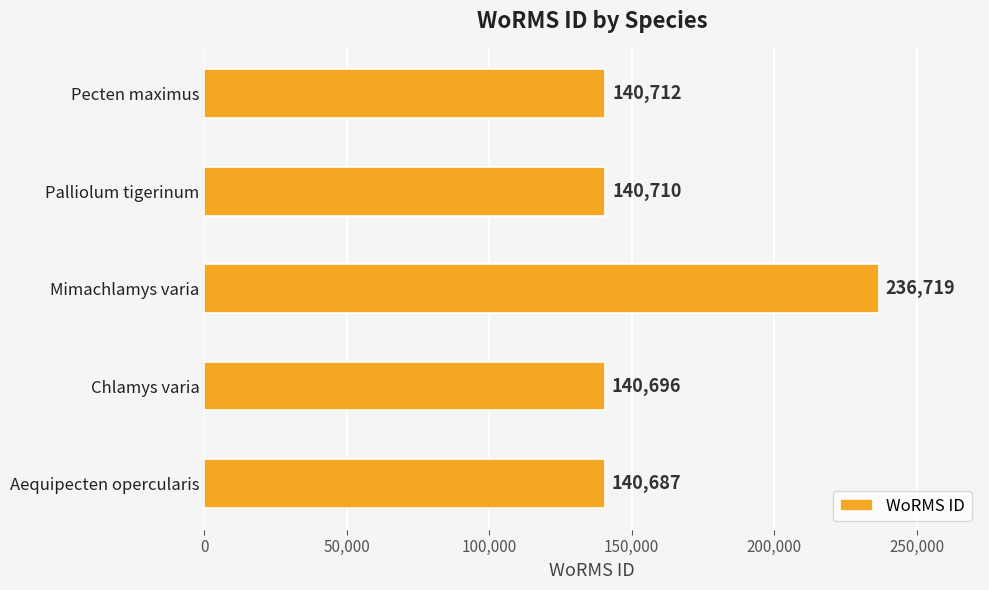

Between Chlamys varia and Mimachlamys varia, which is larger?

Mimachlamys varia